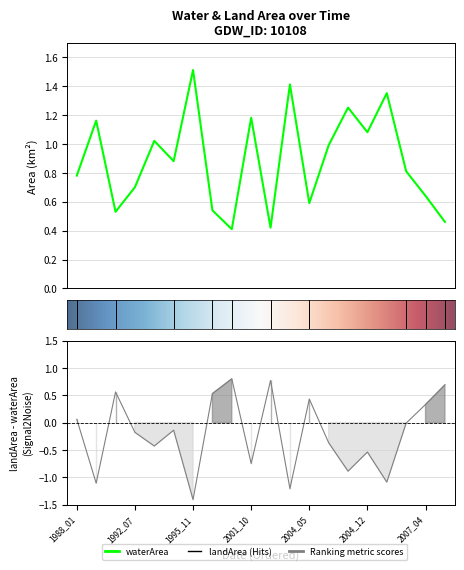

Where is the first local maximum for landArea?

1992_01